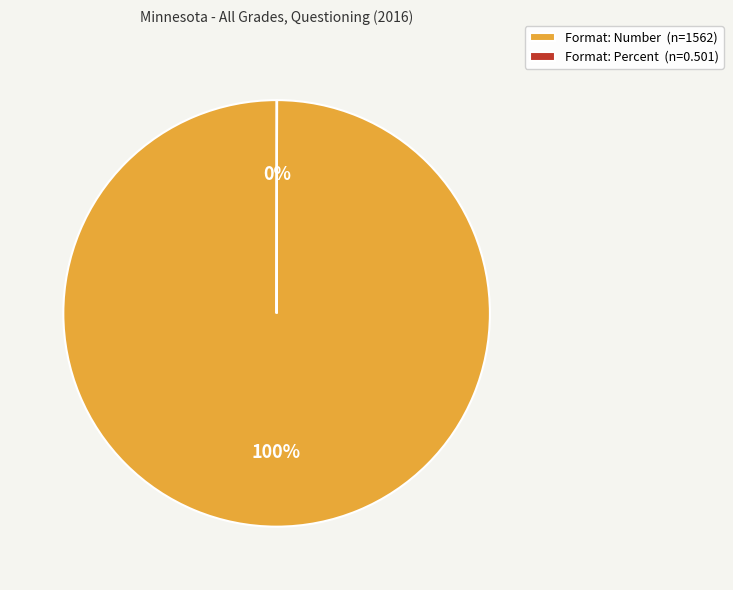

To the nearest percent, what is the average slice percentage?

50%